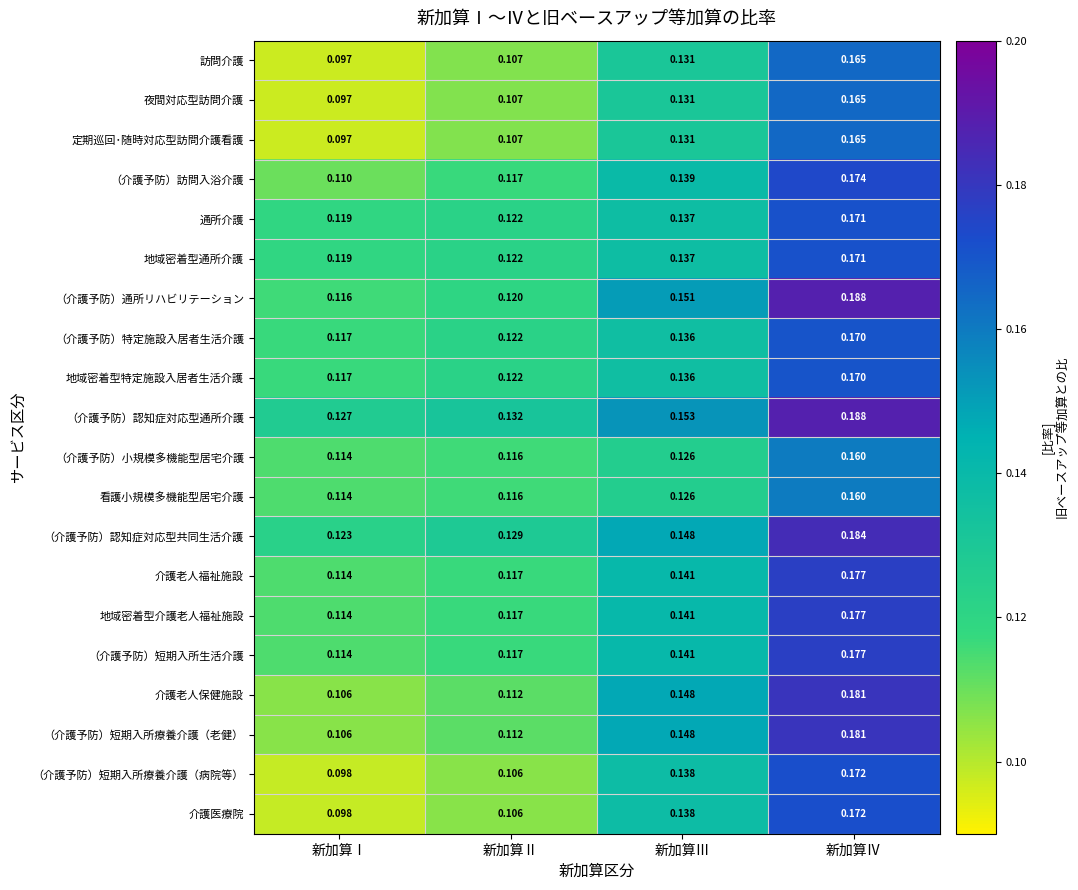

At which label is 地域密着型介護老人福祉施設 closest to 0?

新加算Ⅰ